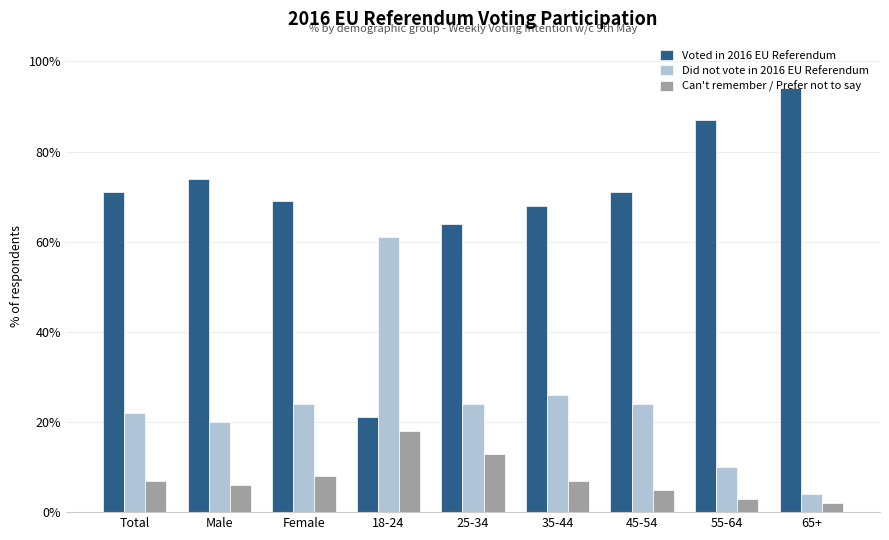

The Can't remember / Prefer not to say series shows 2 at 65+. True or false?

True